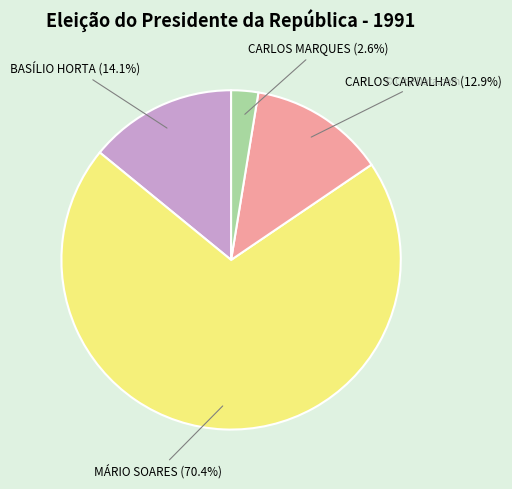

Is there any slice that represents more than half of the pie?

Yes